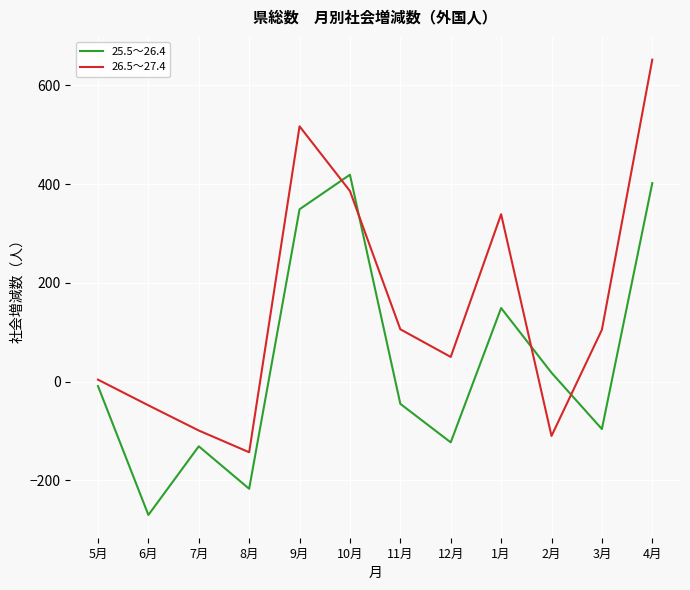

Which series changed the most between 6月 and 3月?

25.5～26.4